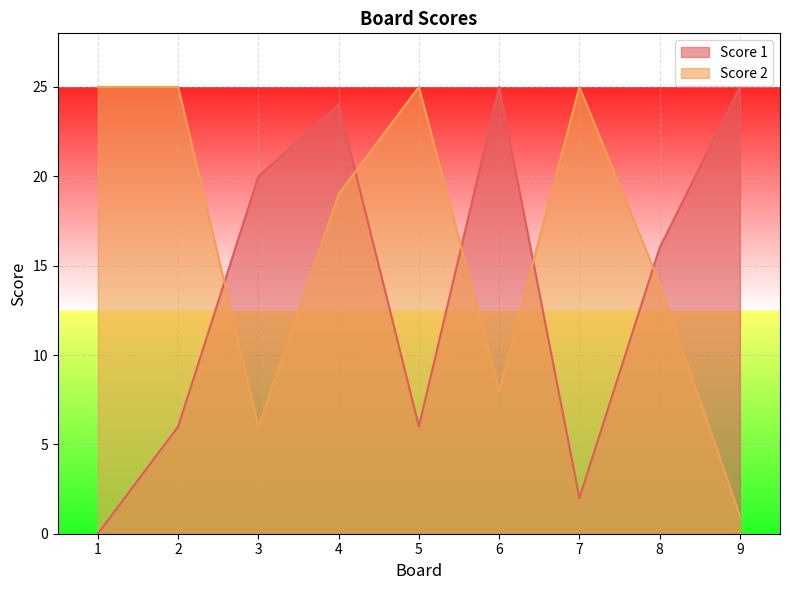

True or false: Score 1 has a value of 20 at 3.

True